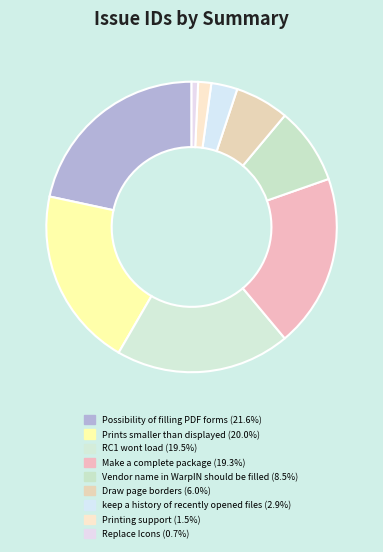

Is there a majority slice in this chart?

No